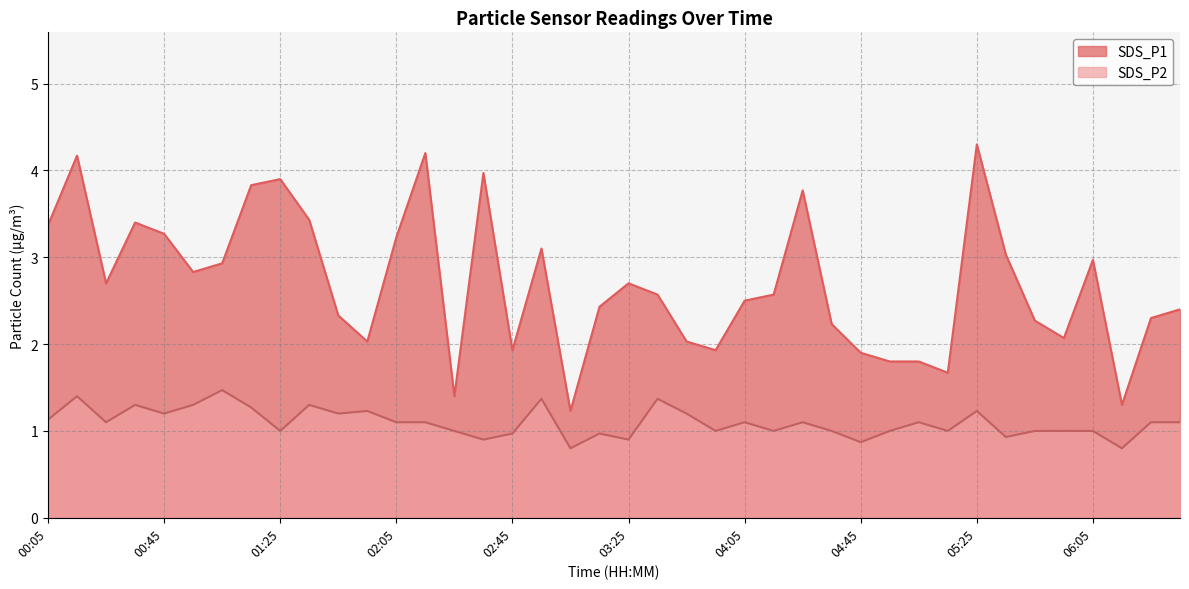

Reading right to left, extract all data points from this chart.

SDS_P1: 2.4	2.3	1.3	3.0	2.1	2.3	3.0	4.3	1.7	1.8	1.8	1.9	2.2	3.8	2.6	2.5	1.9	2.0	2.6	2.7	2.4	1.2	3.1	1.9	4.0	1.4	4.2	3.2	2.0	2.3	3.4	3.9	3.8	2.9	2.8	3.3	3.4	2.7	4.2	3.4
SDS_P2: 1.1	1.1	0.8	1.0	1.0	1.0	0.9	1.2	1.0	1.1	1.0	0.9	1.0	1.1	1.0	1.1	1.0	1.2	1.4	0.9	1.0	0.8	1.4	1.0	0.9	1.0	1.1	1.1	1.2	1.2	1.3	1.0	1.3	1.5	1.3	1.2	1.3	1.1	1.4	1.1